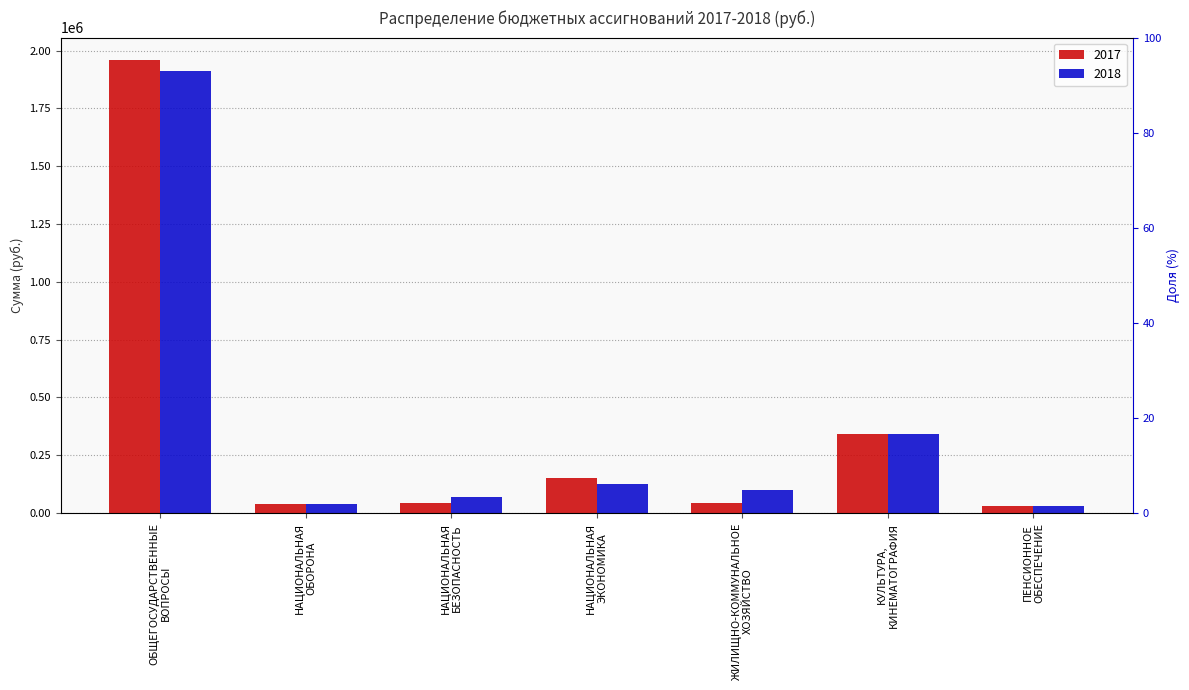

The value of 2017 at ЖИЛИЩНО-КОММУНАЛЬНОЕ
ХОЗЯЙСТВО is 73066. True or false?

False